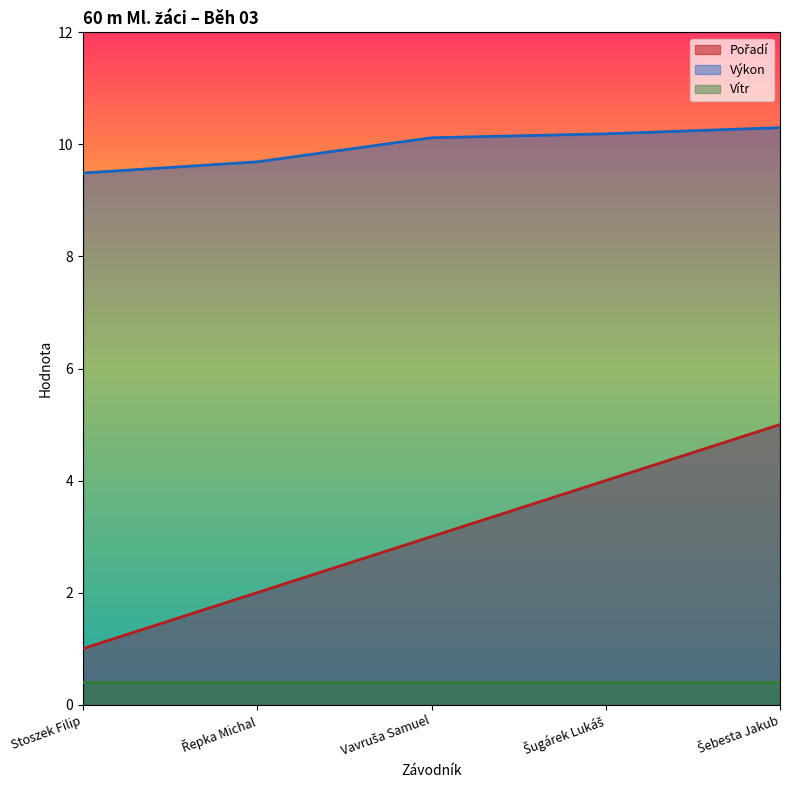

True or false: Pořadí has more than 1 interior local peaks.

False